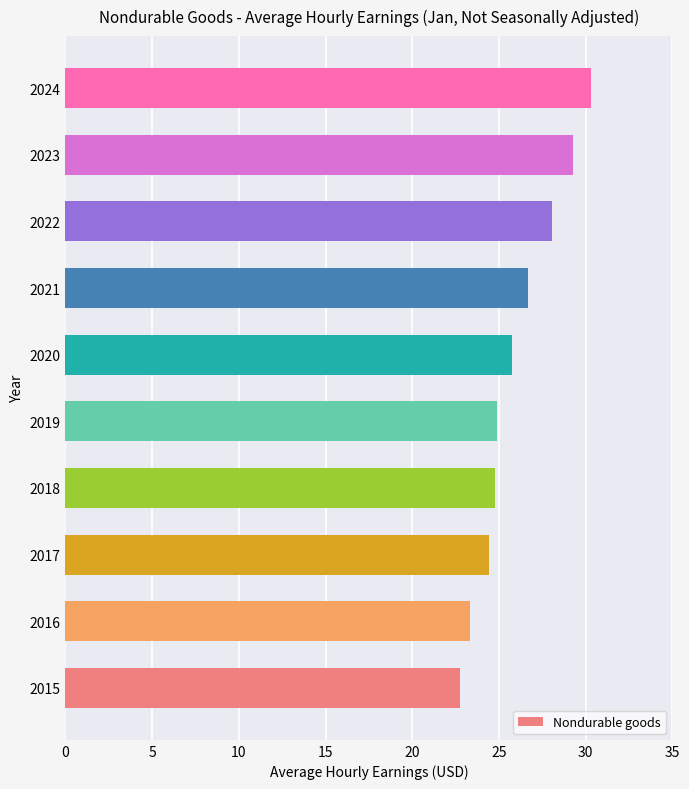

What value does the data have at 2022?

28.1